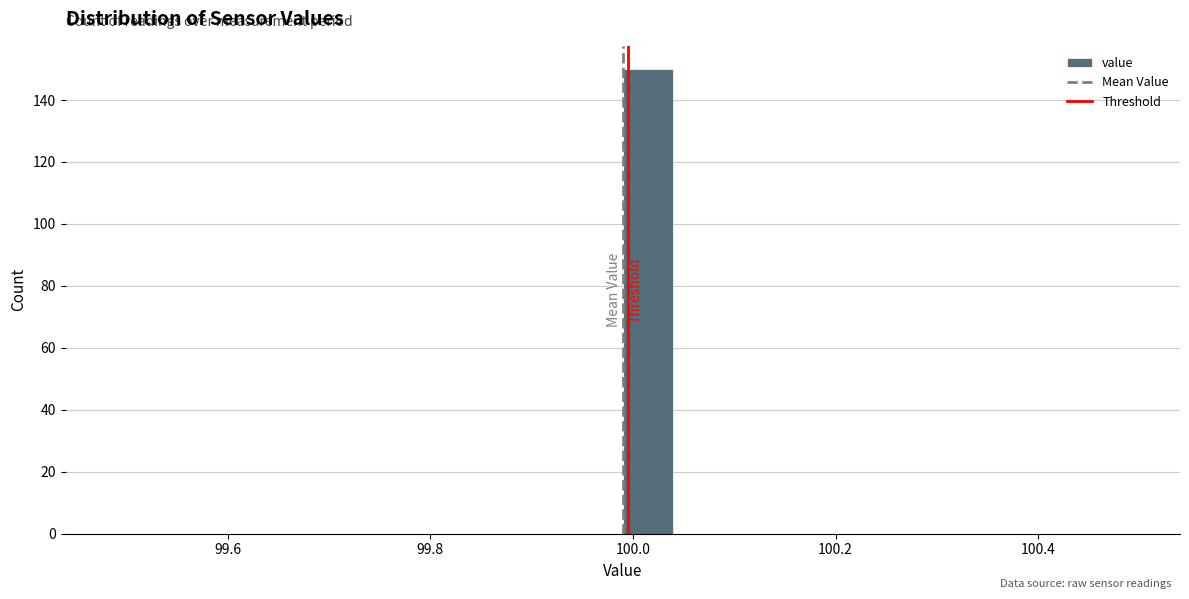

Read against the x-axis, roughly where is the centre of the tallest bar?

100.02